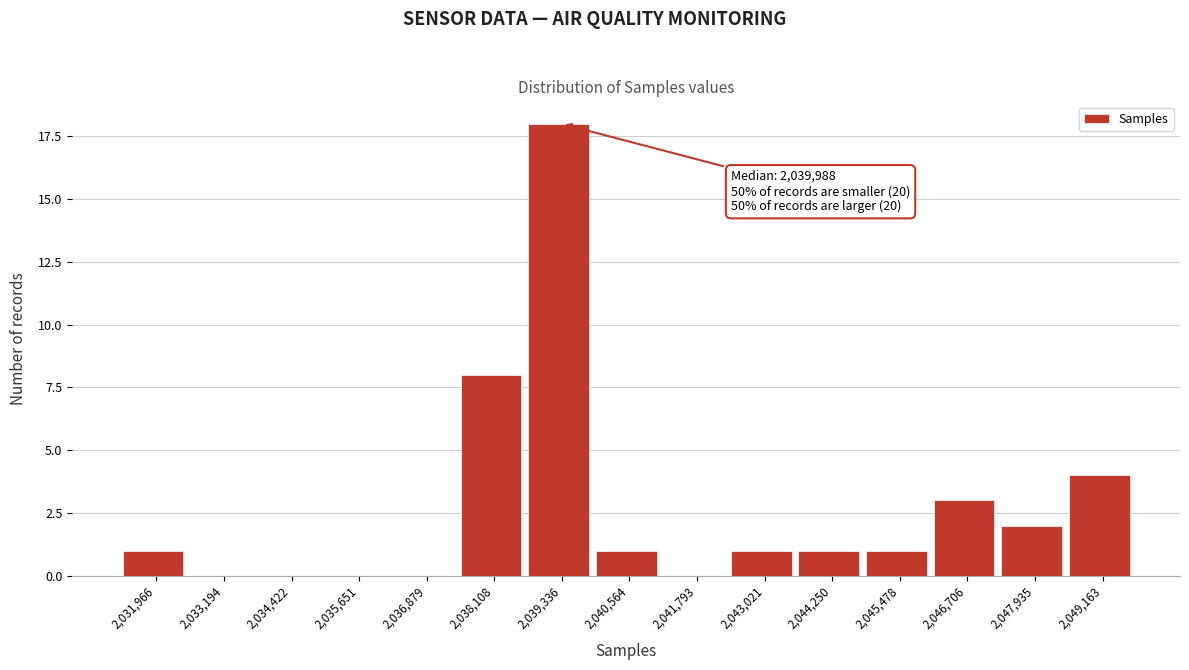

Reading left to right, extract all data points from this chart.

2,031,966=1	2,033,194=0	2,034,422=0	2,035,651=0	2,036,879=0	2,038,108=8	2,039,336=18	2,040,564=1	2,041,793=0	2,043,021=1	2,044,250=1	2,045,478=1	2,046,706=3	2,047,935=2	2,049,163=4